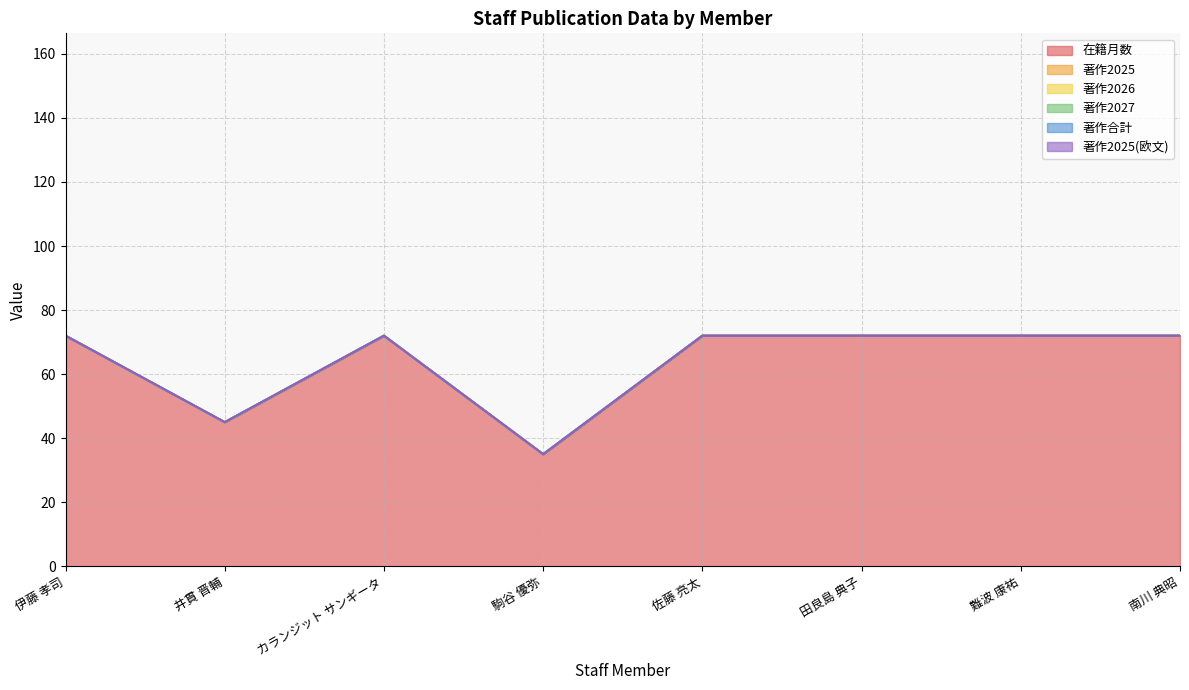

Reading right to left, what are all the values shown in this chart?

在籍月数: 南川 典昭=72	難波 康祐=72	田良島 典子=72	佐藤 亮太=72	駒谷 優弥=35	カランジット サンギータ=72	井貫 晋輔=45	伊藤 孝司=72
著作2025: 南川 典昭=0	難波 康祐=0	田良島 典子=0	佐藤 亮太=0	駒谷 優弥=0	カランジット サンギータ=0	井貫 晋輔=0	伊藤 孝司=0
著作2026: 南川 典昭=0	難波 康祐=0	田良島 典子=0	佐藤 亮太=0	駒谷 優弥=0	カランジット サンギータ=0	井貫 晋輔=0	伊藤 孝司=0
著作2027: 南川 典昭=0	難波 康祐=0	田良島 典子=0	佐藤 亮太=0	駒谷 優弥=0	カランジット サンギータ=0	井貫 晋輔=0	伊藤 孝司=0
著作合計: 南川 典昭=0	難波 康祐=0	田良島 典子=0	佐藤 亮太=0	駒谷 優弥=0	カランジット サンギータ=0	井貫 晋輔=0	伊藤 孝司=0
著作2025(欧文): 南川 典昭=0	難波 康祐=0	田良島 典子=0	佐藤 亮太=0	駒谷 優弥=0	カランジット サンギータ=0	井貫 晋輔=0	伊藤 孝司=0